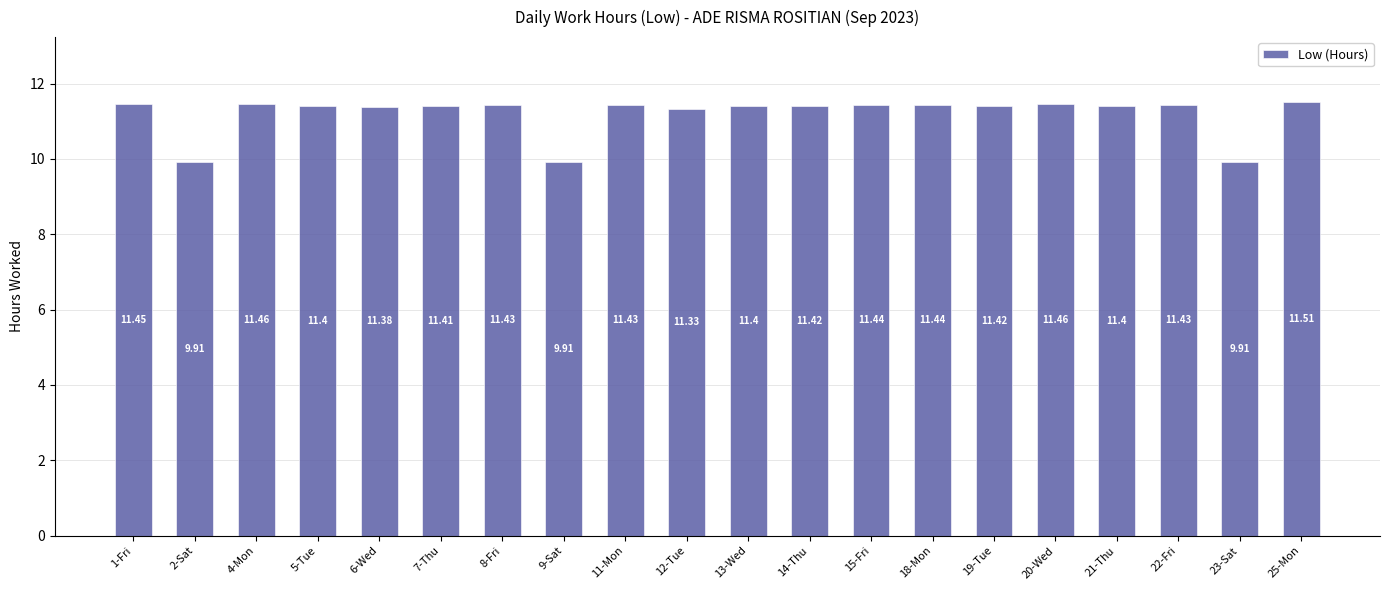

Where does the data first go above 11?

1-Fri